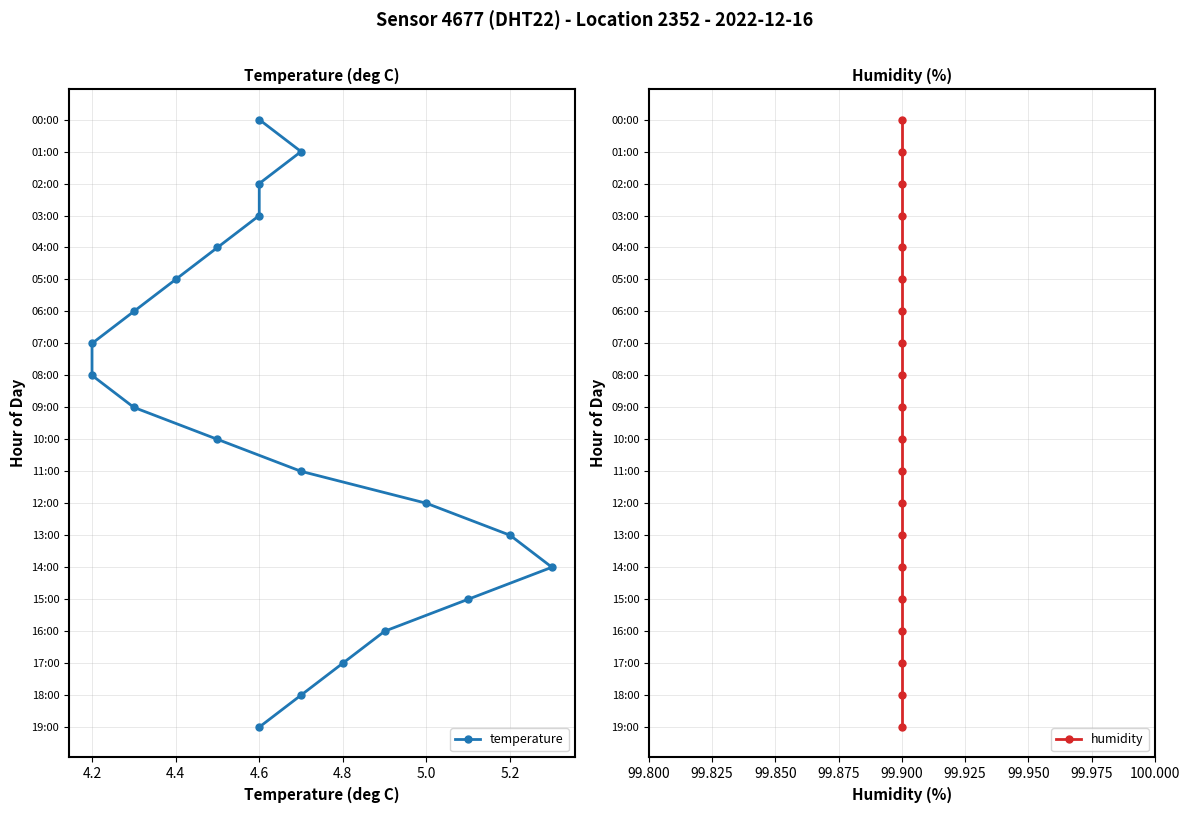

Which series has the largest range (max minus min)?

temperature